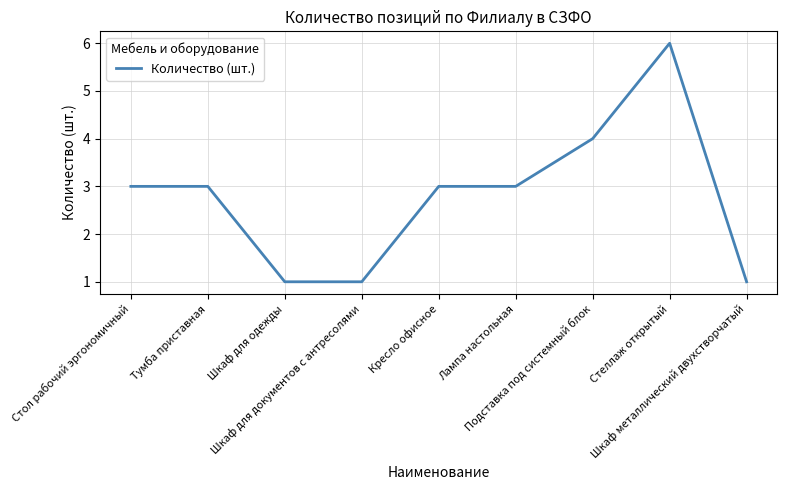

The chart shows a value of 1 at Тумба приставная. True or false?

False